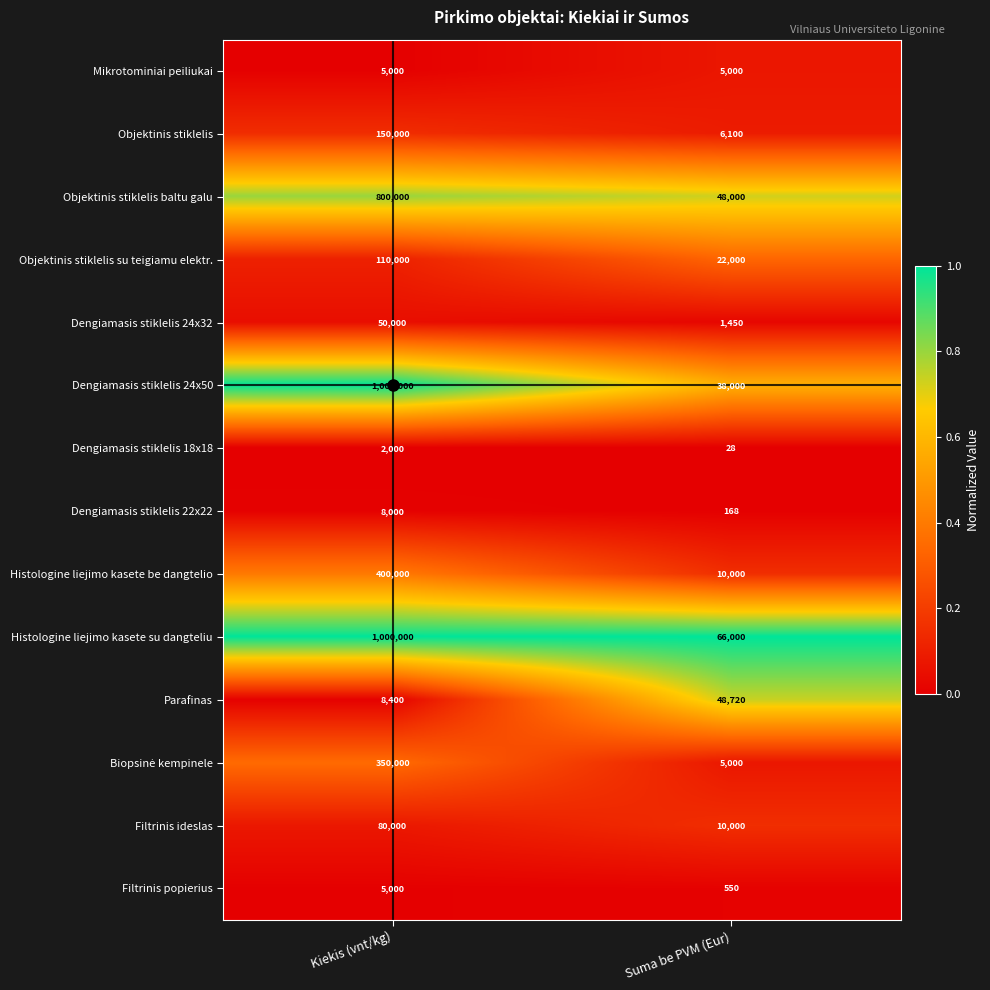

Count the number of categories in the chart.

2